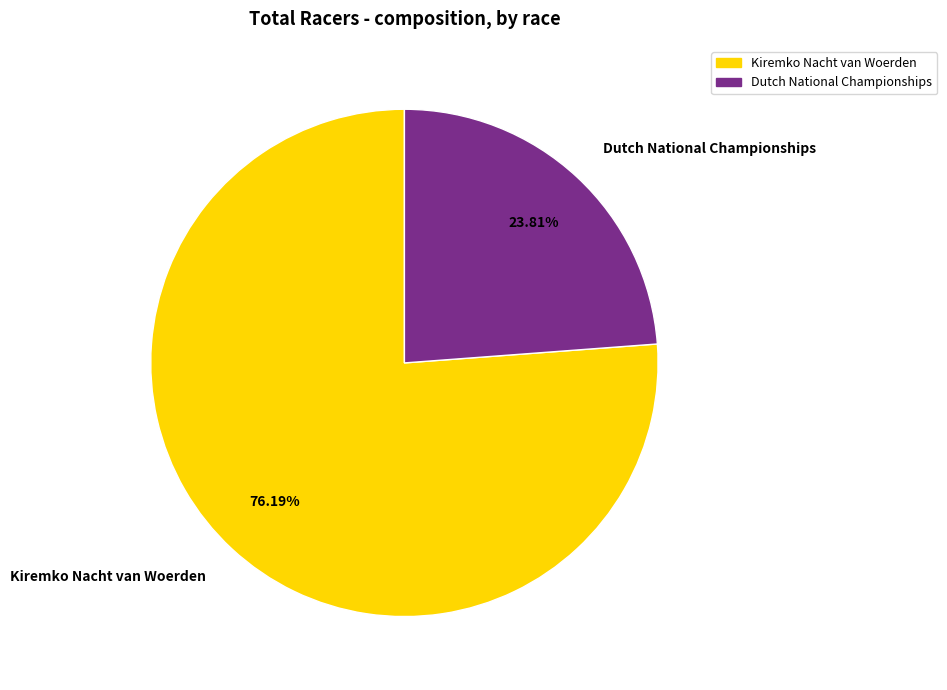

To the nearest percent, what is the difference between the Kiremko Nacht van Woerden and Dutch National Championships slice percentages?

52%